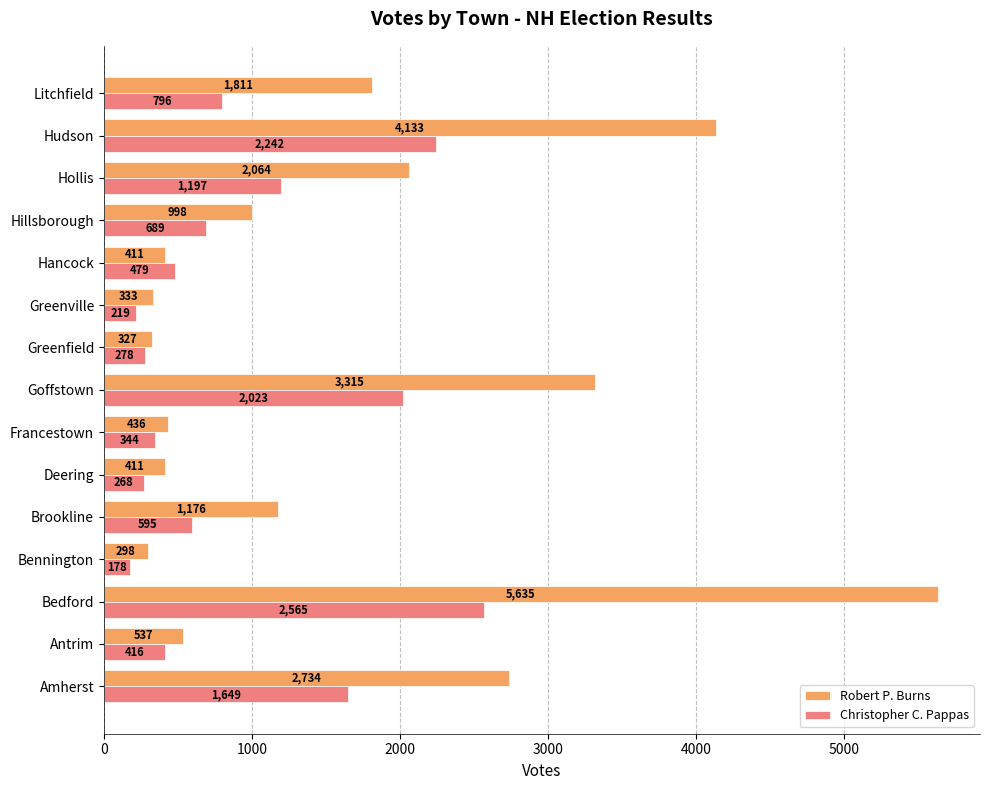

Which series has the largest total across all categories?

Robert P. Burns